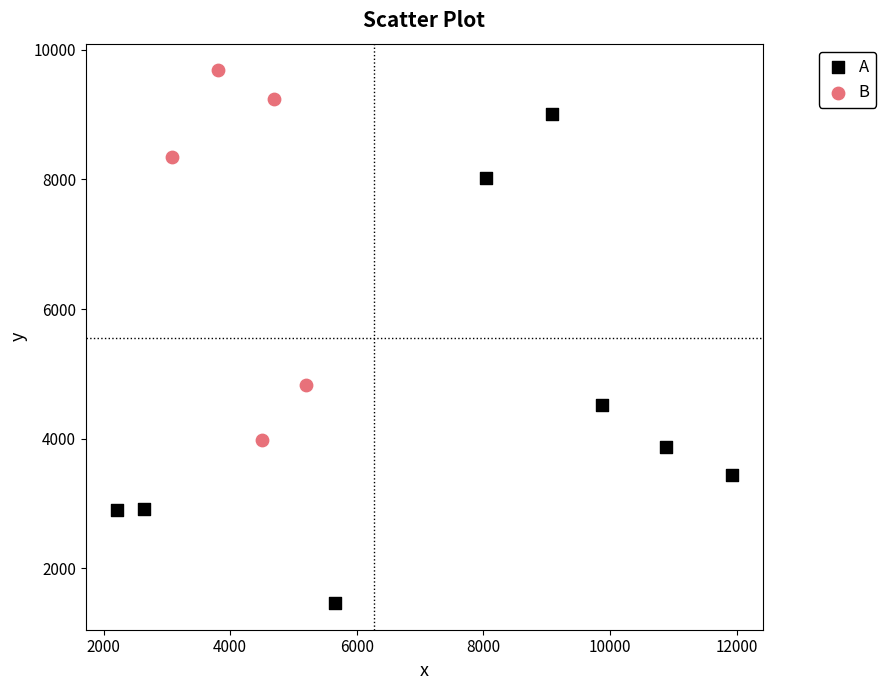

Which series contains the highest Y value?

B